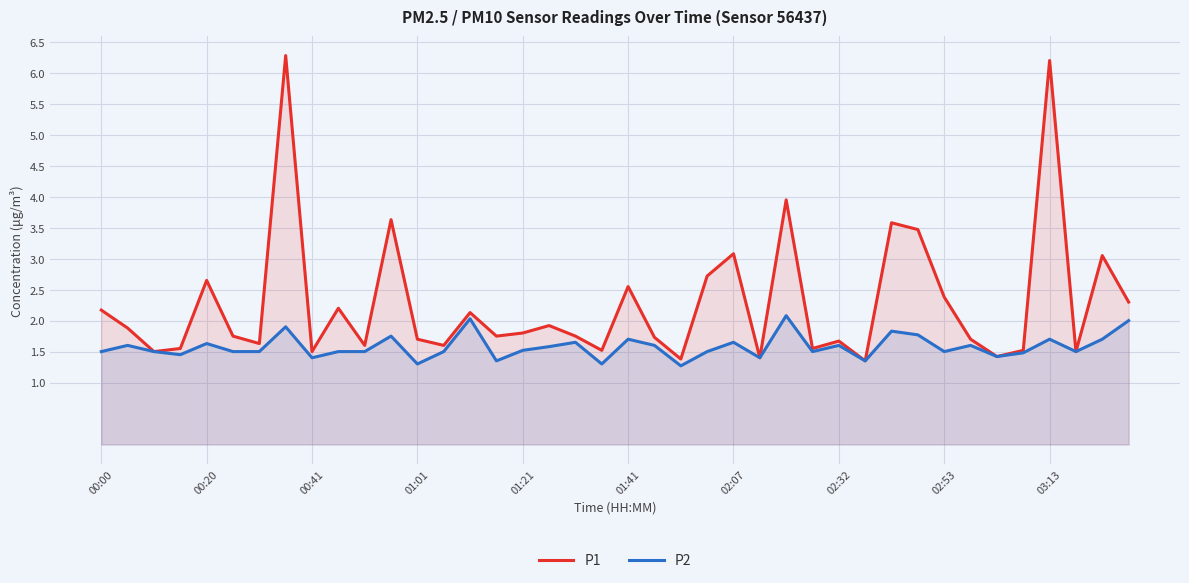

What is the minimum value shown in the chart?

1.3